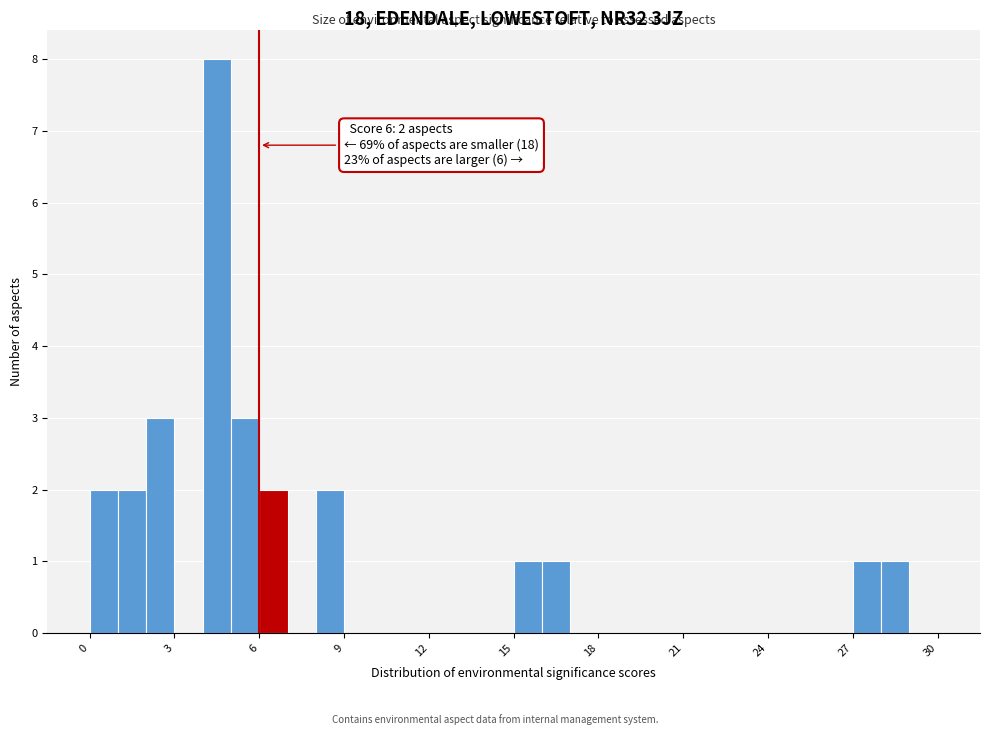

Read against the x-axis, roughly where is the centre of the tallest bar?

4.5